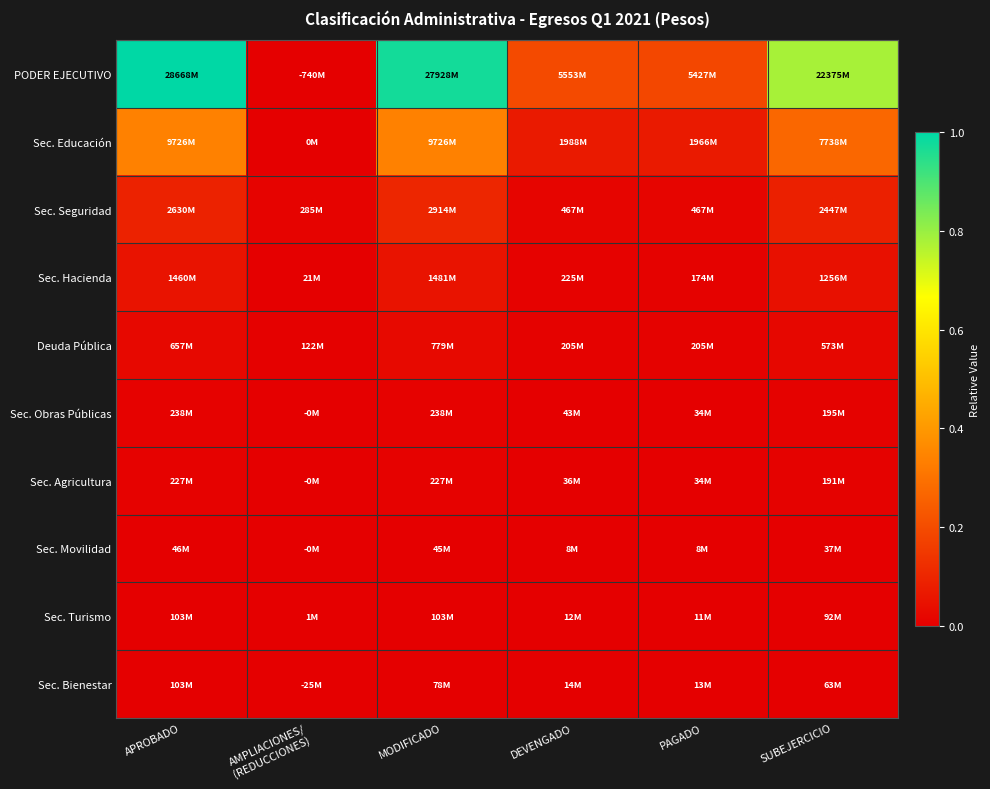

Rank the series at MODIFICADO from highest to lowest value.

PODER EJECUTIVO, Sec. Educación, Sec. Seguridad, Sec. Hacienda, Deuda Pública, Sec. Obras Públicas, Sec. Agricultura, Sec. Turismo, Sec. Bienestar, Sec. Movilidad